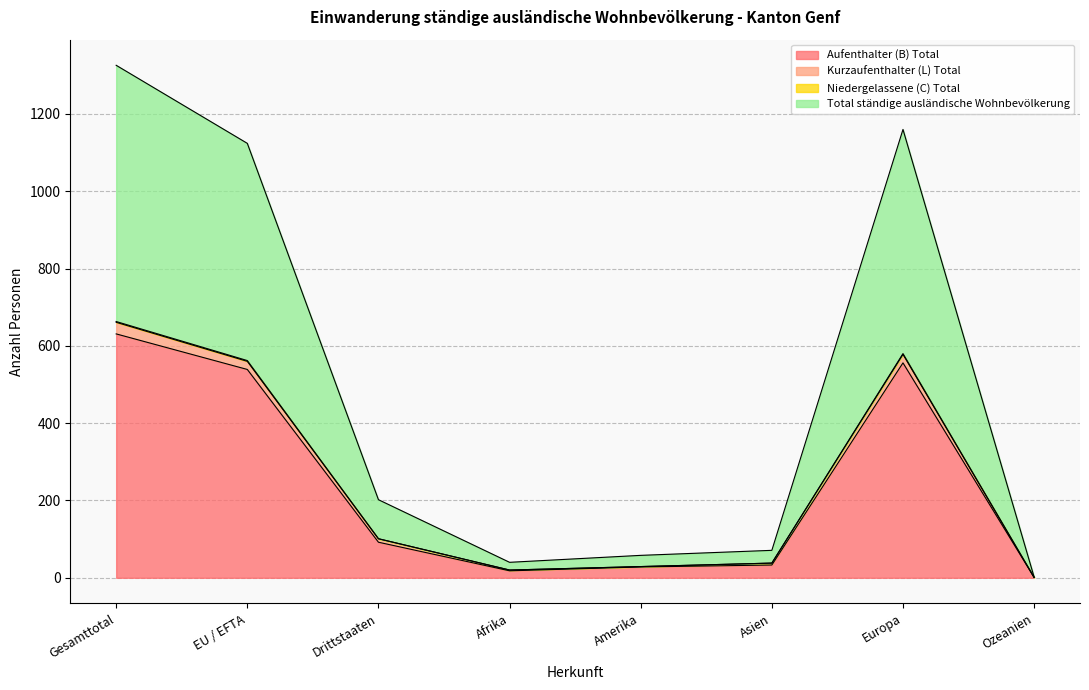

Where is Total ständige ausländische Wohnbevölkerung nearest to the value 332?

EU / EFTA